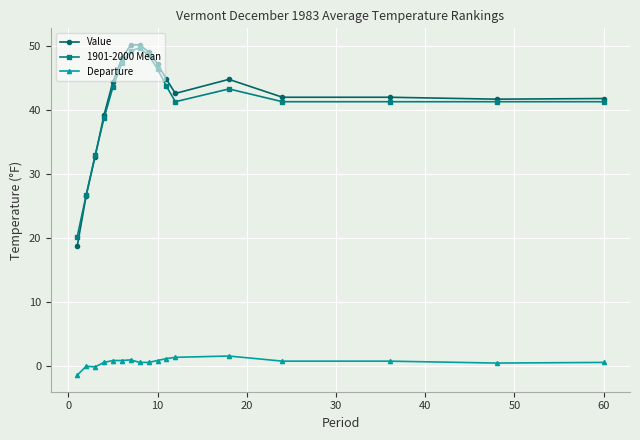

What is the highest value of the Value series?

50.2